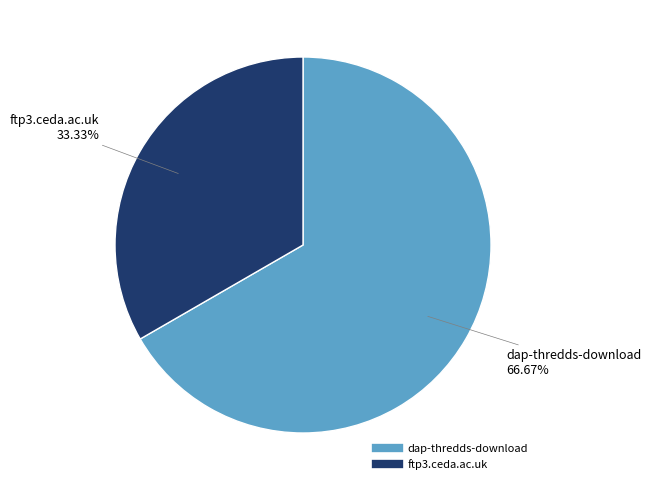

Does dap-thredds-download represent more than half of the total?

Yes